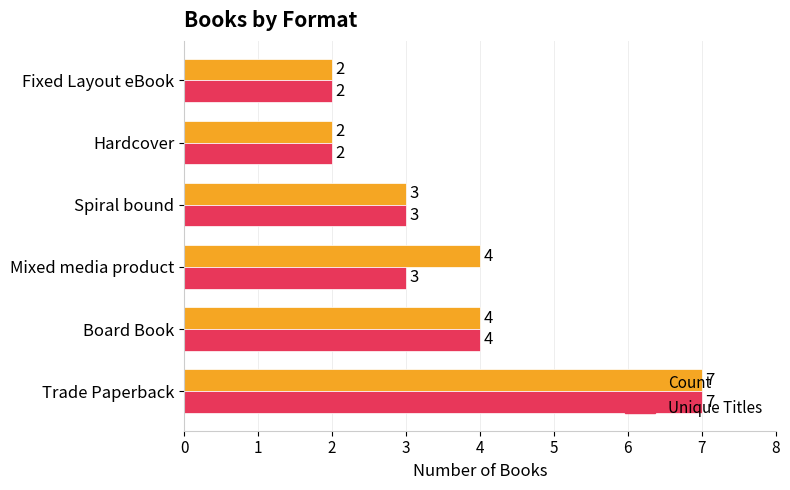

What is the difference between the second highest and minimum values in the Unique Titles series?

2